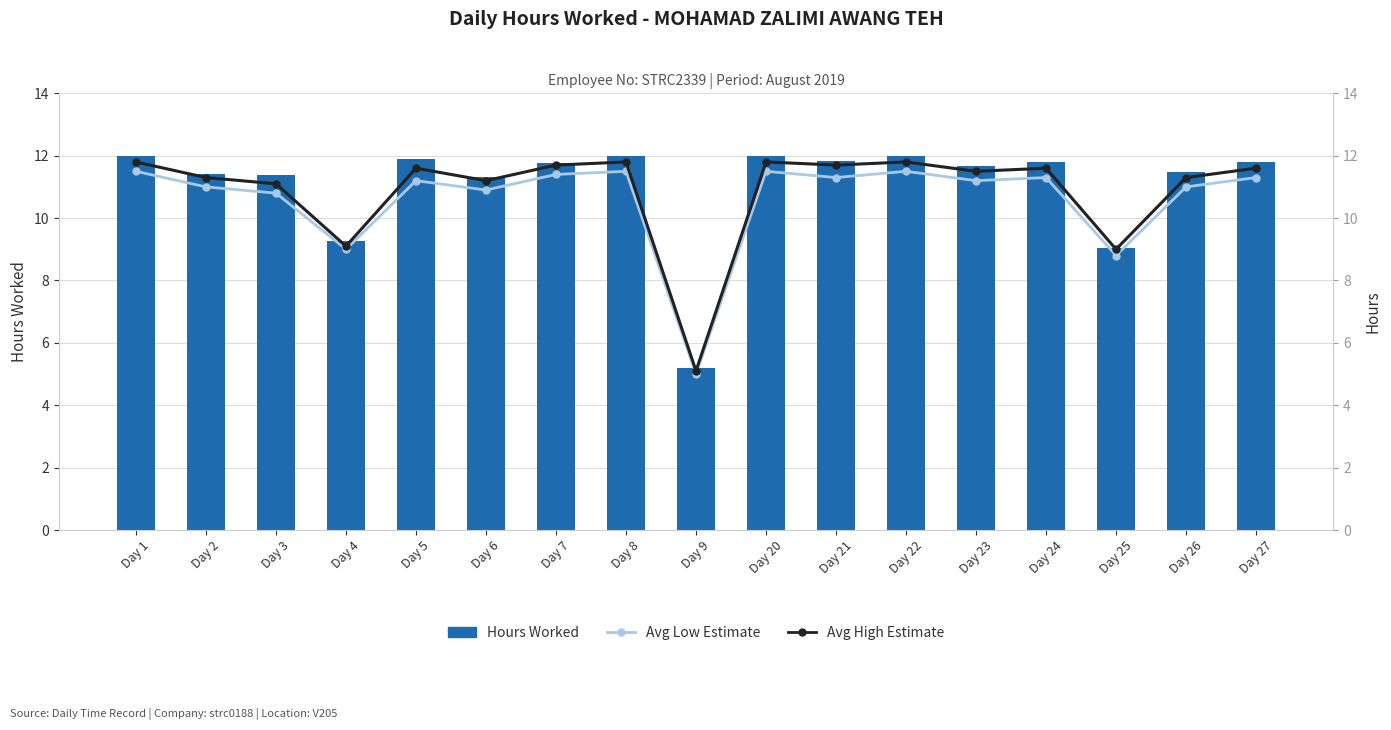

Reading right to left, transcribe all the data shown in this chart.

Hours Worked: Day 27=11.8	Day 26=11.5	Day 25=9.0	Day 24=11.8	Day 23=11.7	Day 22=12.0	Day 21=11.8	Day 20=12.0	Day 9=5.2	Day 8=12.0	Day 7=11.8	Day 6=11.3	Day 5=11.9	Day 4=9.3	Day 3=11.4	Day 2=11.4	Day 1=12.0
Avg Low: Day 27=11.3	Day 26=11.0	Day 25=8.8	Day 24=11.3	Day 23=11.2	Day 22=11.5	Day 21=11.3	Day 20=11.5	Day 9=5.0	Day 8=11.5	Day 7=11.4	Day 6=10.9	Day 5=11.2	Day 4=9.0	Day 3=10.8	Day 2=11.0	Day 1=11.5
Avg High: Day 27=11.6	Day 26=11.3	Day 25=9.0	Day 24=11.6	Day 23=11.5	Day 22=11.8	Day 21=11.7	Day 20=11.8	Day 9=5.1	Day 8=11.8	Day 7=11.7	Day 6=11.2	Day 5=11.6	Day 4=9.1	Day 3=11.1	Day 2=11.3	Day 1=11.8